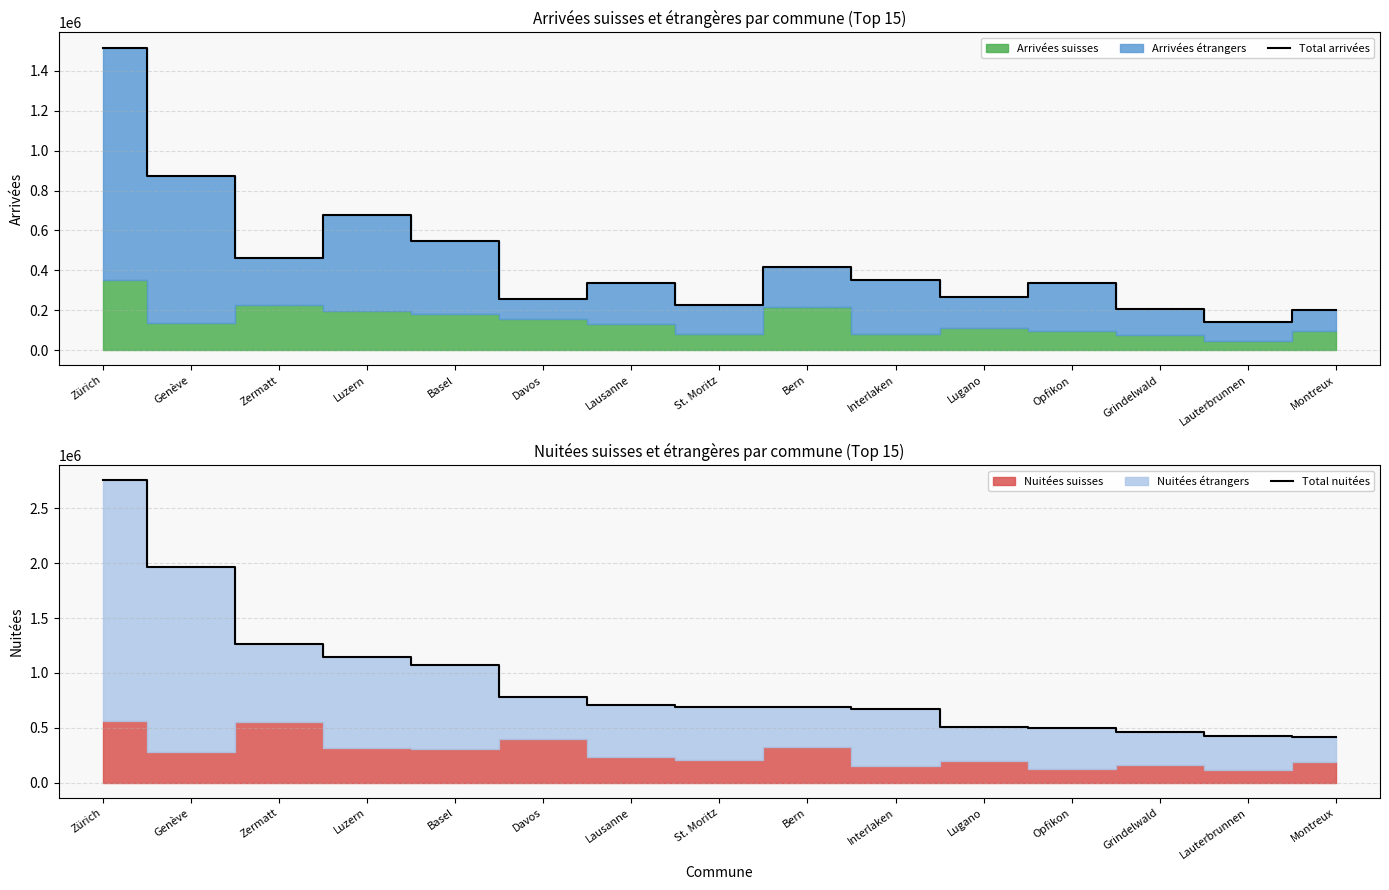

At which label is Total arrivées closest to 828736?

Genève